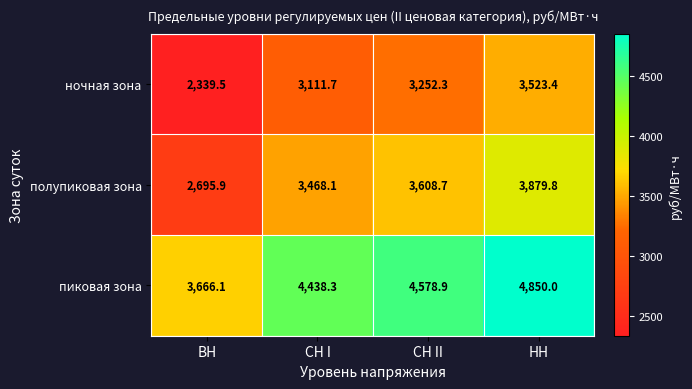

What value does the пиковая зона series have at СН I?

4438.3